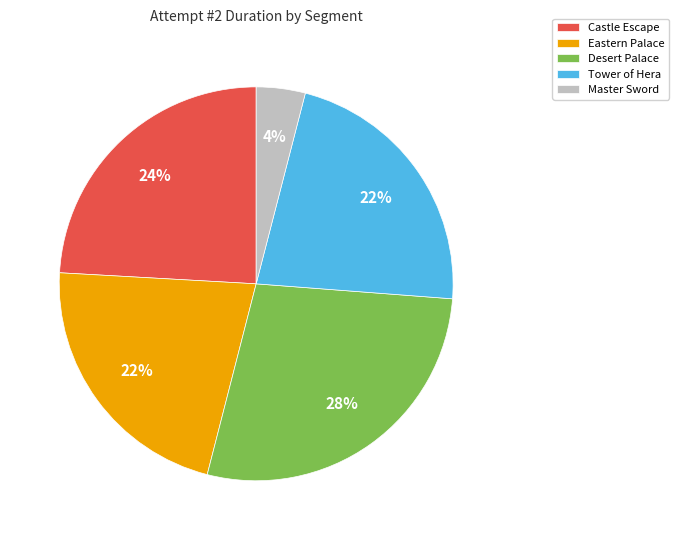

Between Castle Escape and Desert Palace, which is larger?

Desert Palace